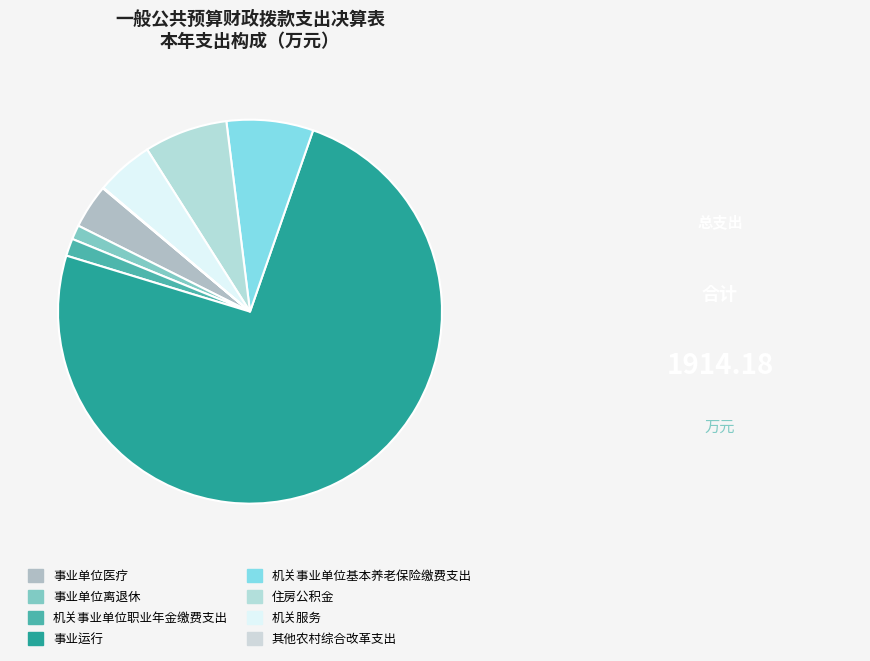

To the nearest percent, what is the difference between the largest and smallest slice percentages?

74%